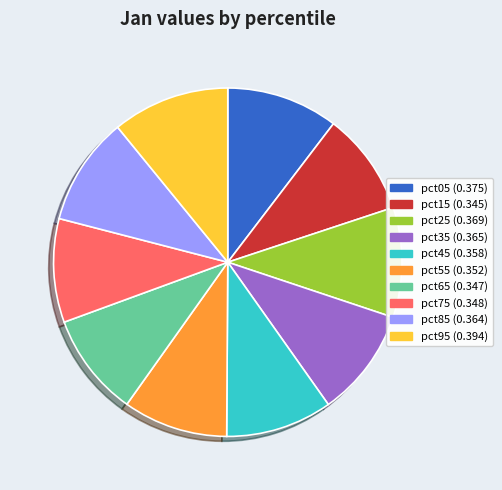

True or false: pct95 accounts for 20% of the total.

False